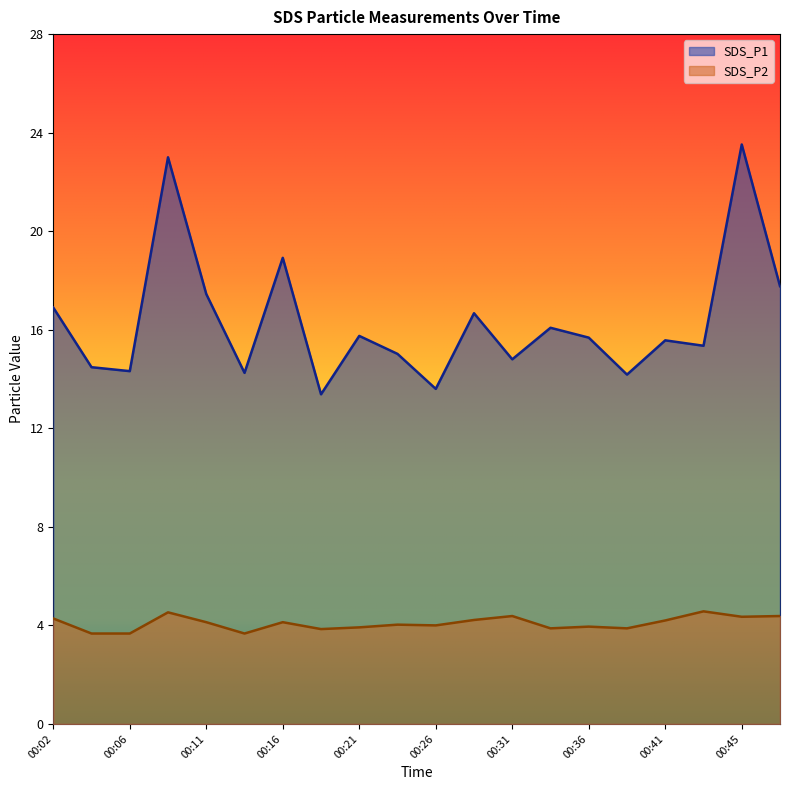

How many data points in SDS_P1 are above 15?

13